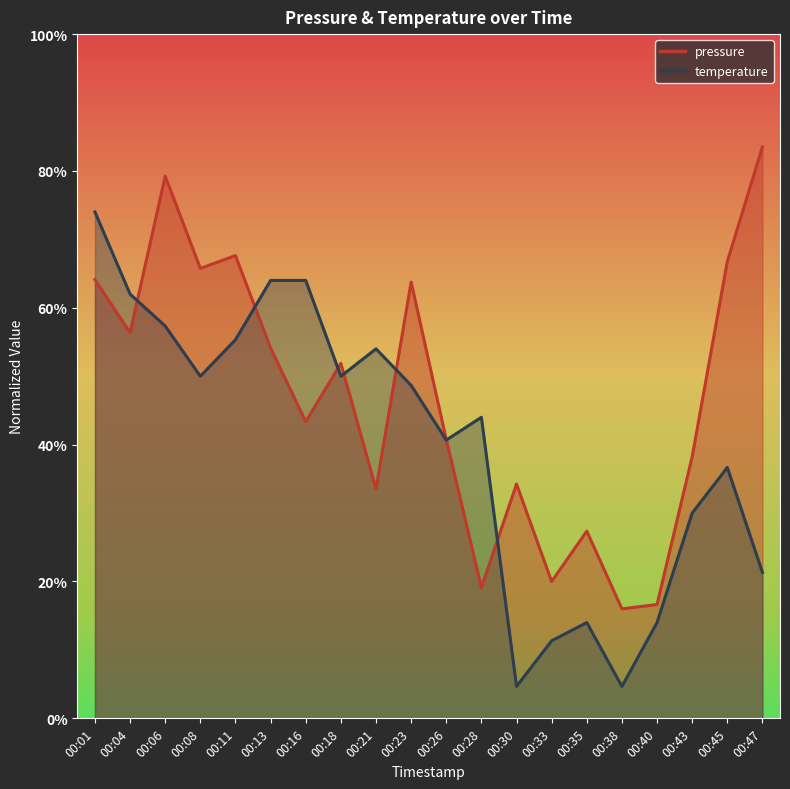

List the labels in order of temperature value, smallest first.

00:30, 00:38, 00:33, 00:35, 00:40, 00:47, 00:43, 00:45, 00:26, 00:28, 00:23, 00:08, 00:18, 00:21, 00:11, 00:06, 00:04, 00:13, 00:16, 00:01